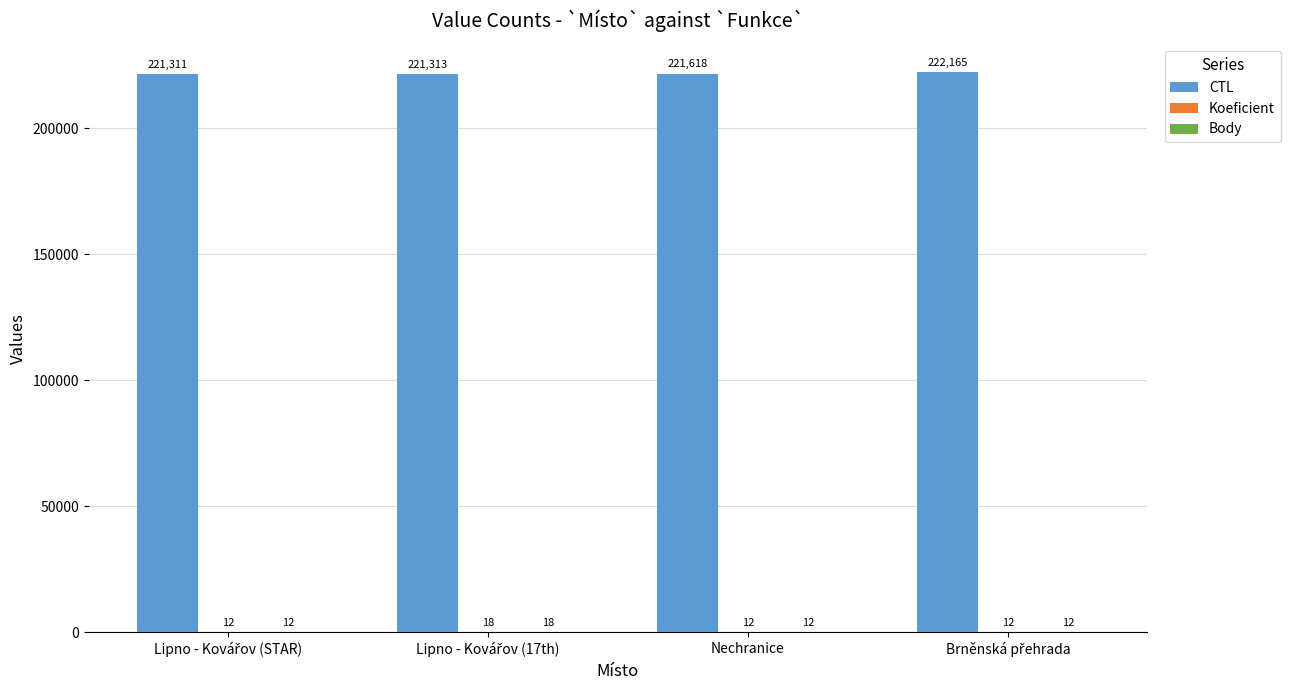

Read the CTL value at Nechranice.

221618